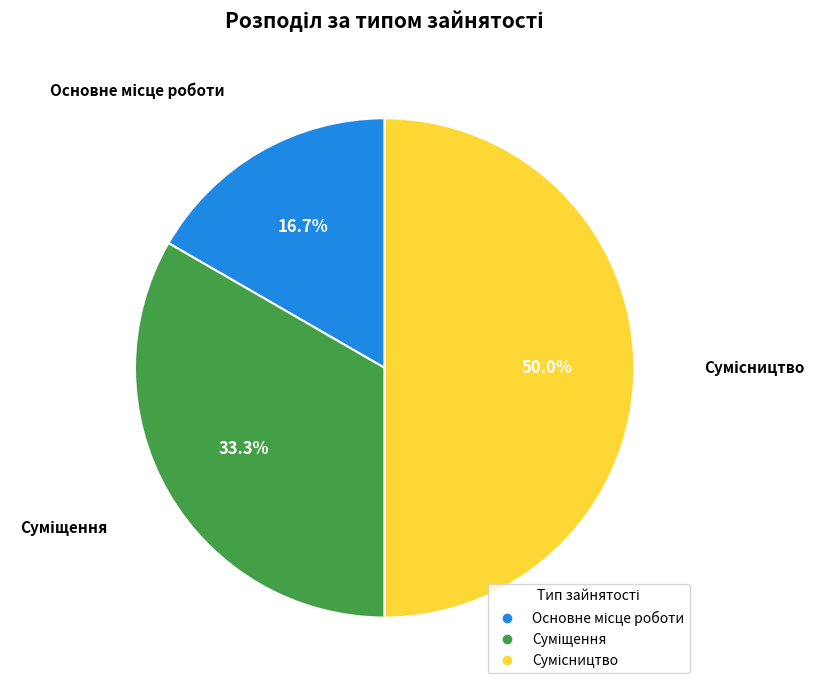

Does Сумісництво account for over 50% of the chart?

No